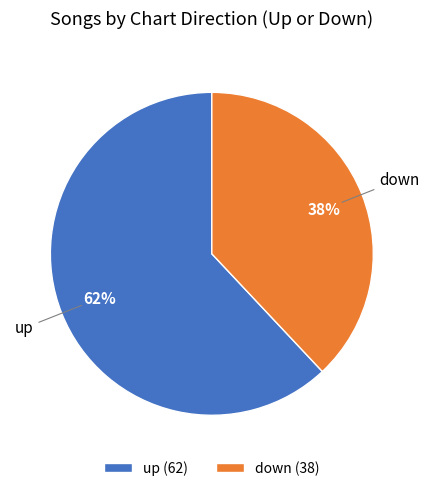

Combined, do down (38) and up (62) account for over 50%?

Yes